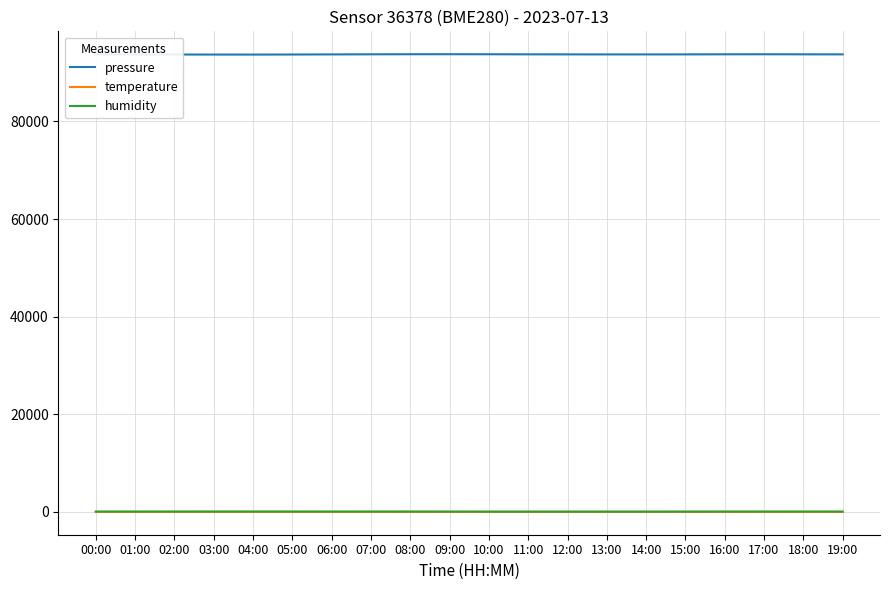

The humidity series shows 85.2 at 03:00. True or false?

True